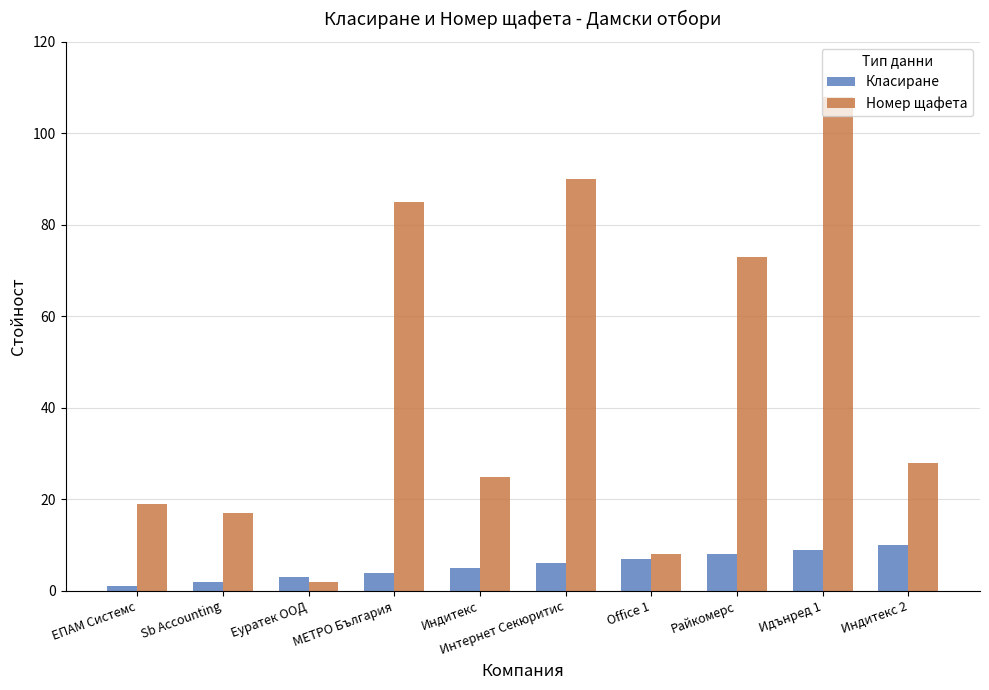

At which label does Номер щафета reach its peak?

Идънред 1